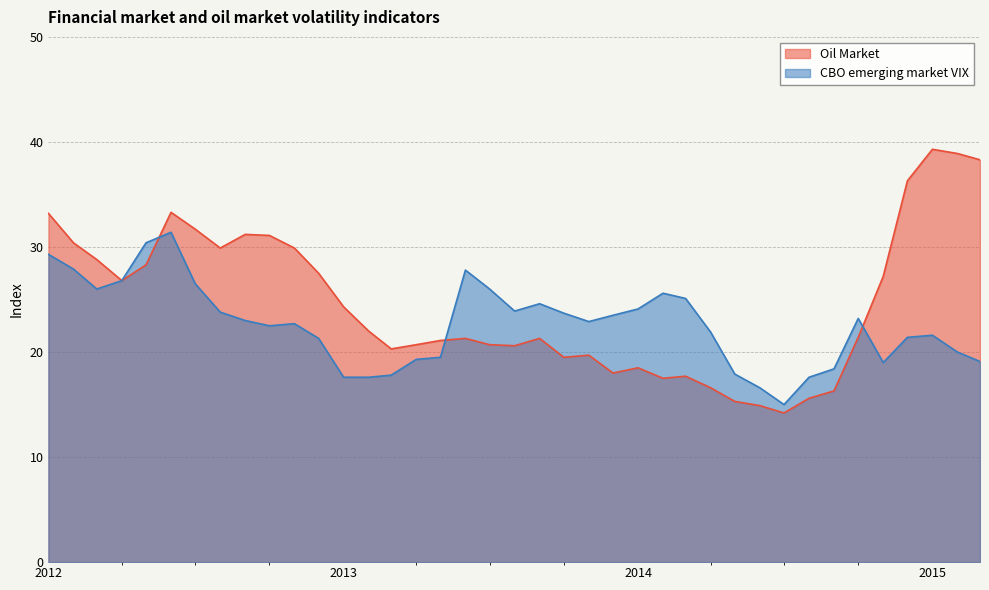

List the series in order of their peak value, lowest first.

CBO emerging market VIX, Oil Market